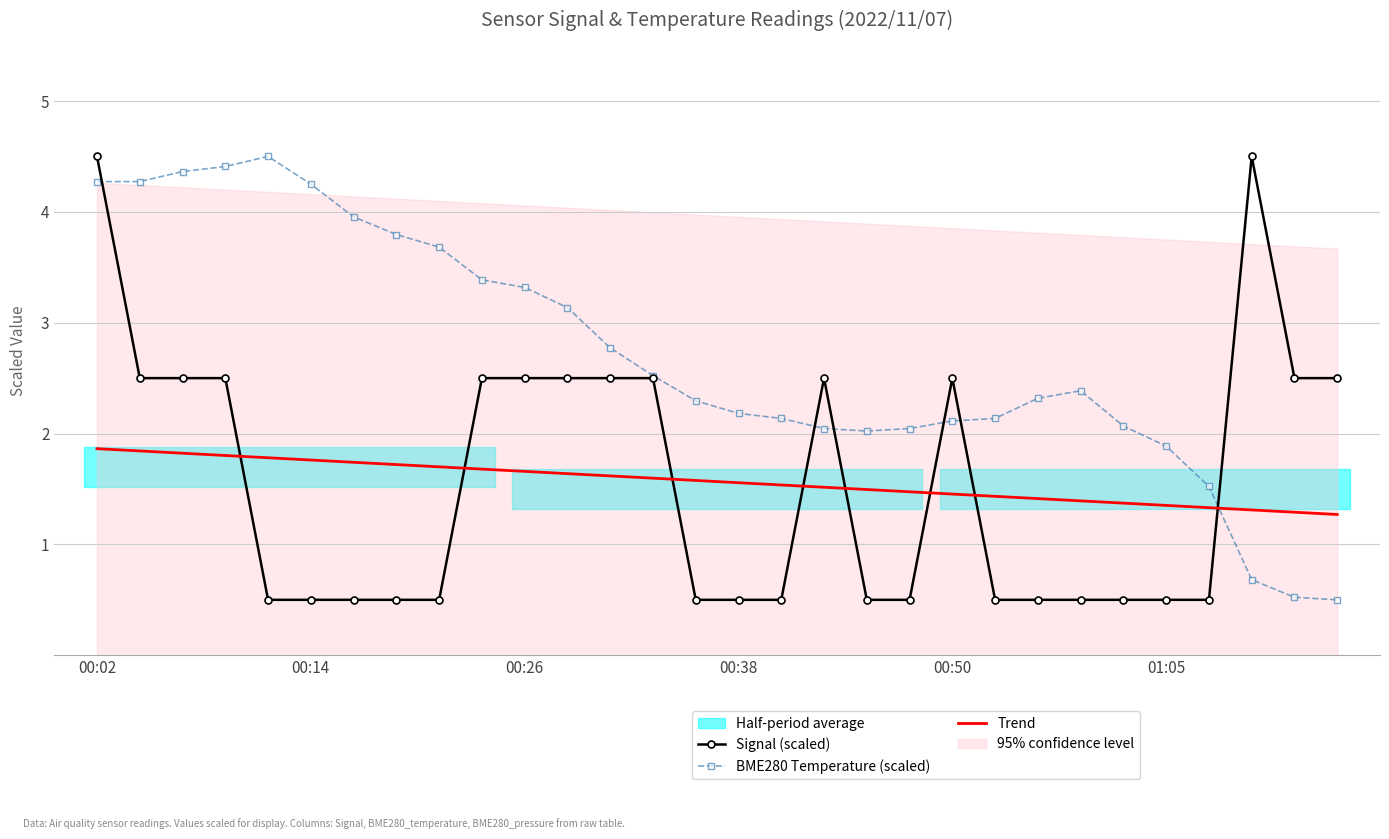

The Signal (scaled) series shows 3.8 at 00:26. True or false?

False